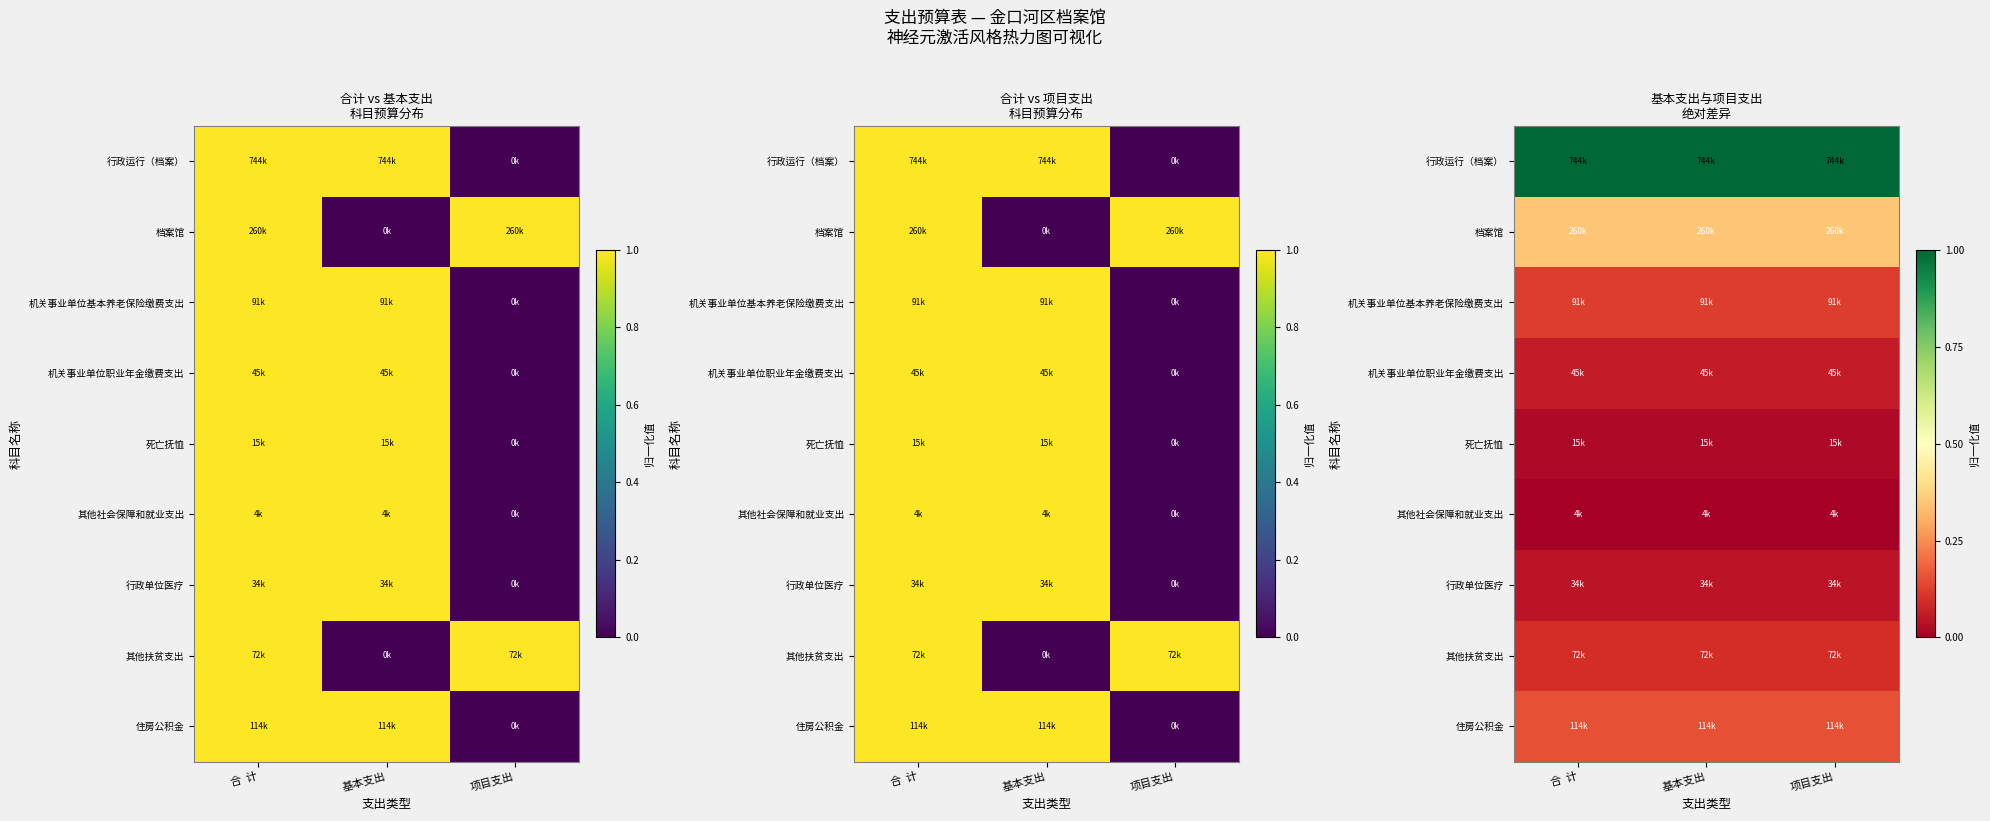

At which category does the chart reach its peak across all series?

合  计